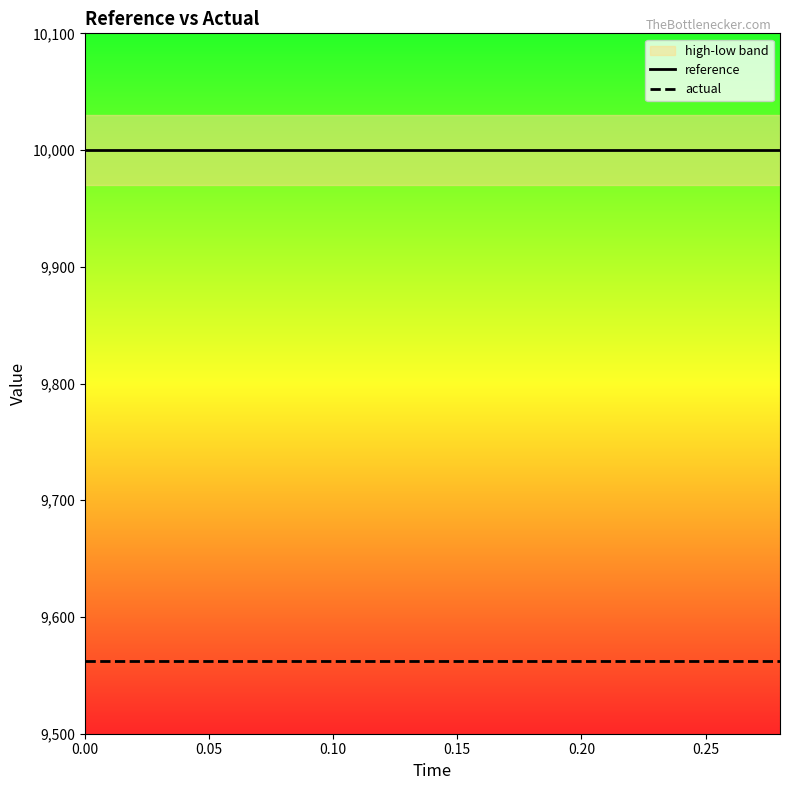

True or false: actual and reference intersect in this chart.

False